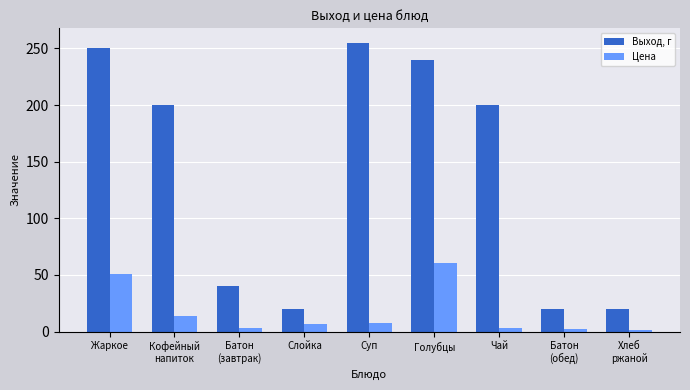

What is the maximum value for Выход, г?

255.0